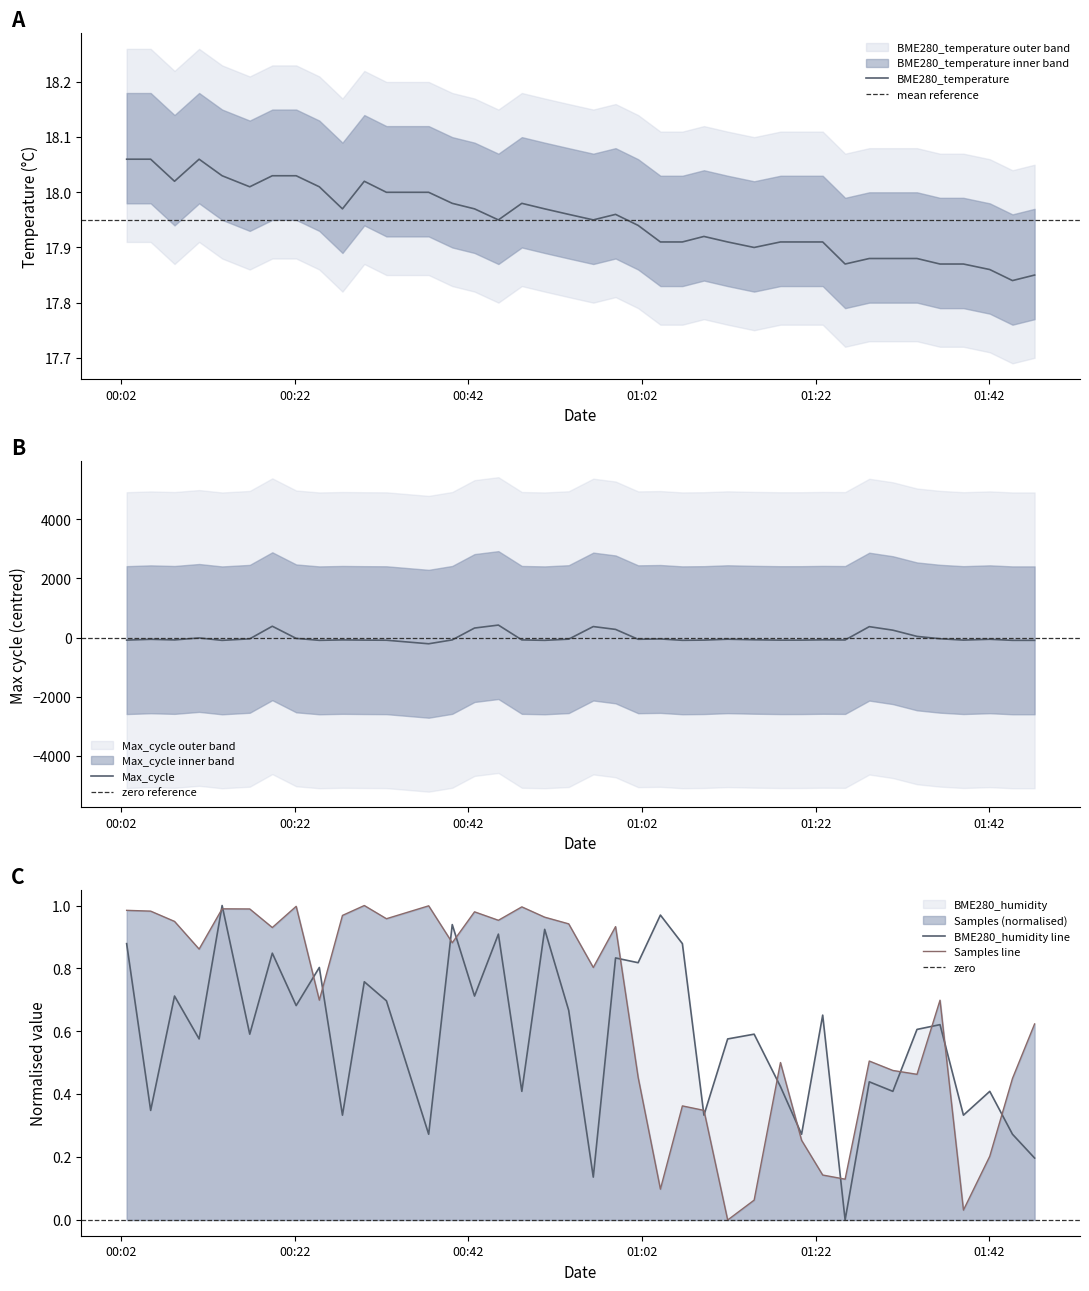

What is the difference between the maximum and minimum values in the Samples series?

1.0